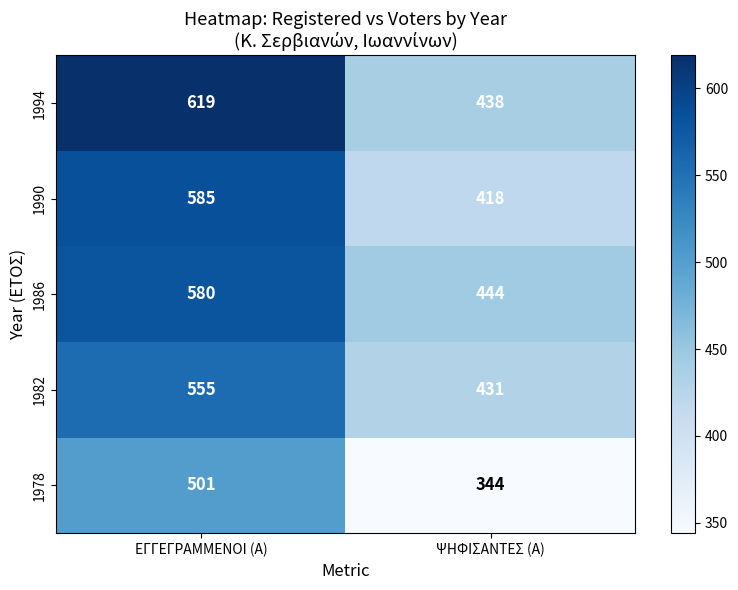

Which series changed the most between ΕΓΓΕΓΡΑΜΜΕΝΟΙ (Α) and ΨΗΦΙΣΑΝΤΕΣ (Α)?

1994